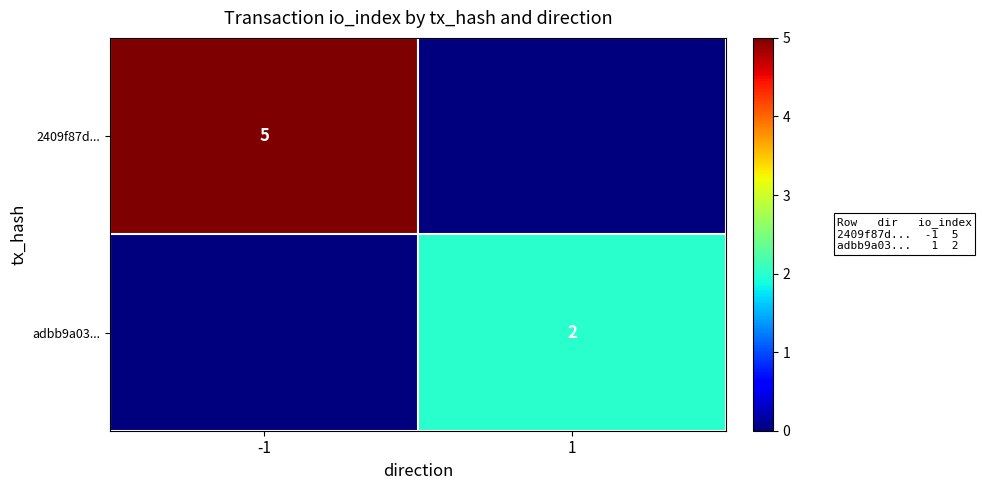

At which category is the sum across all series the highest?

-1